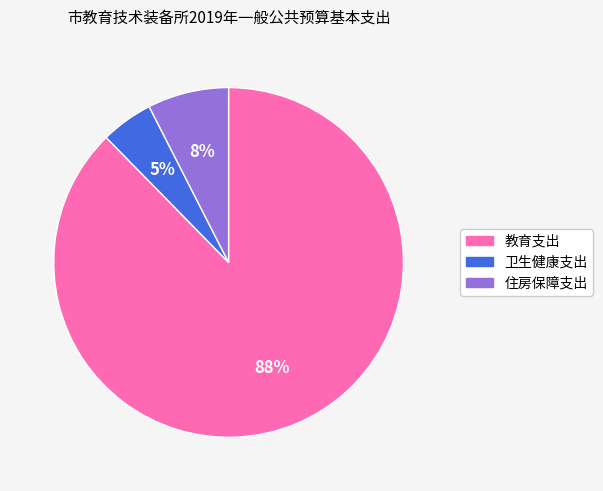

To the nearest percent, what is the average slice percentage?

33%